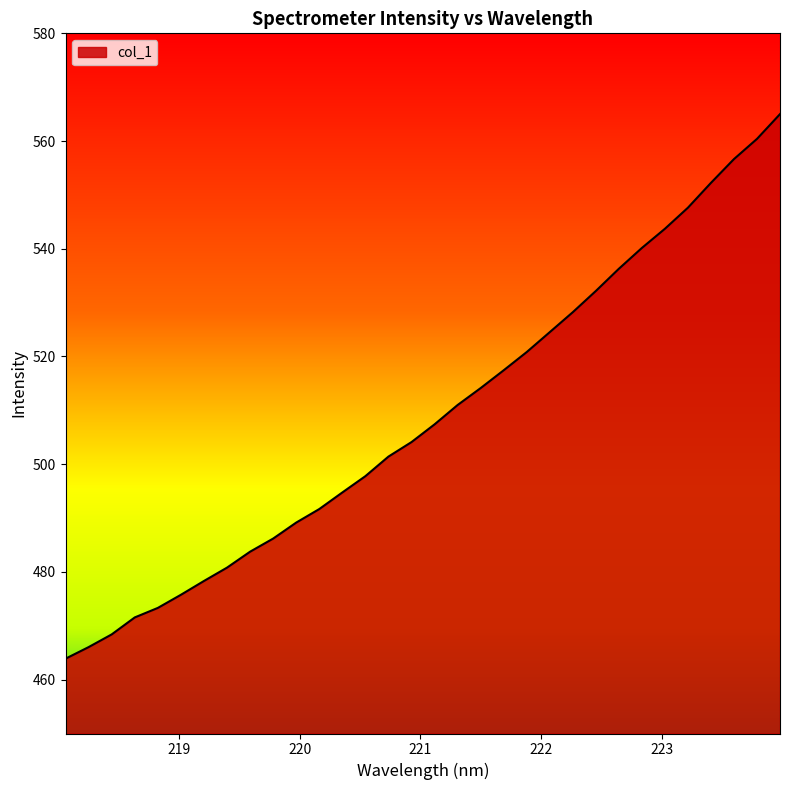

Does the chart have visible grid lines?

No